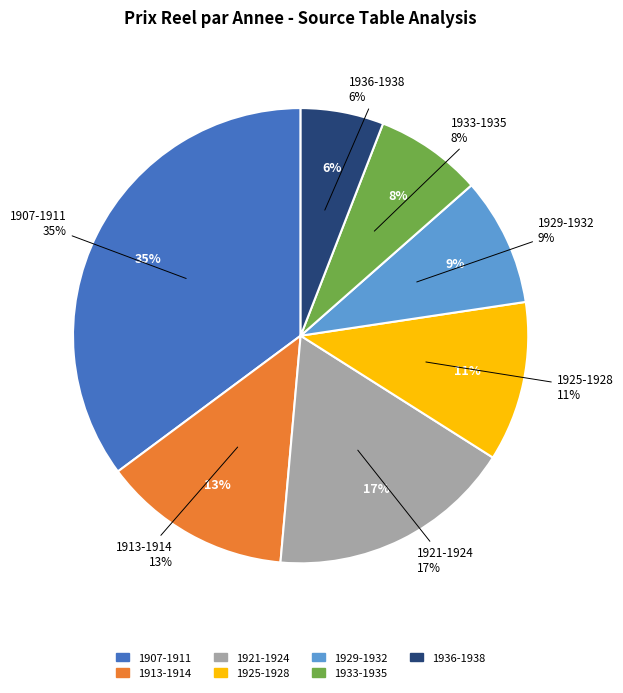

Is there a majority slice in this chart?

No